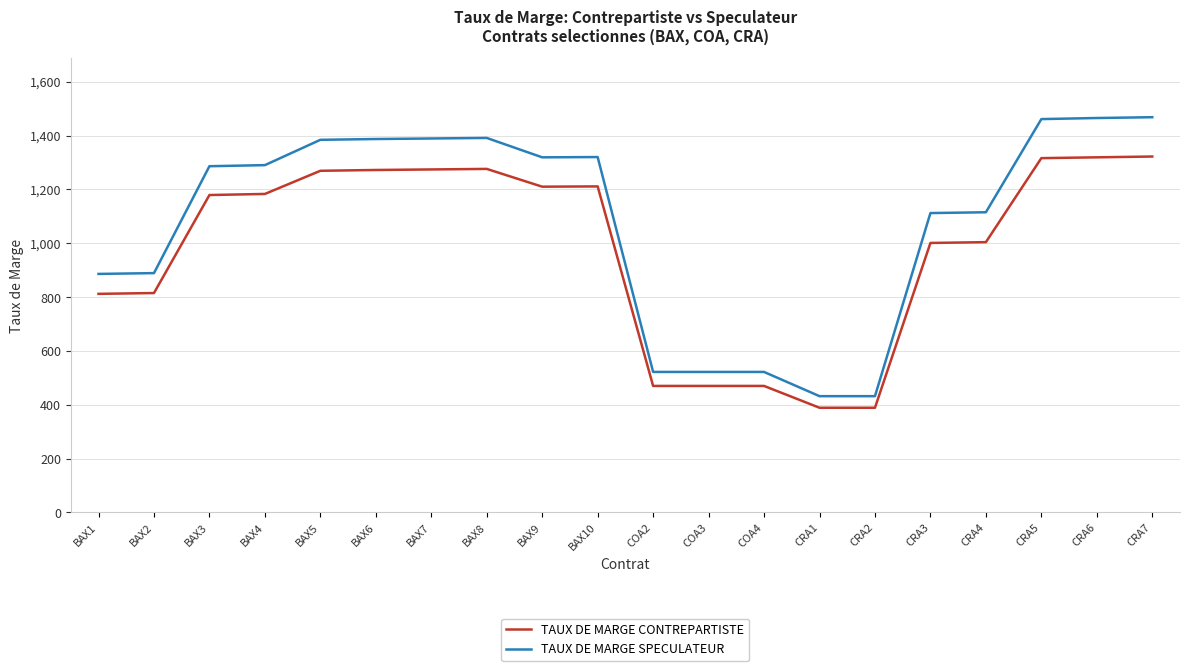

How many values in the TAUX DE MARGE SPECULATEUR series are below 1290?

10